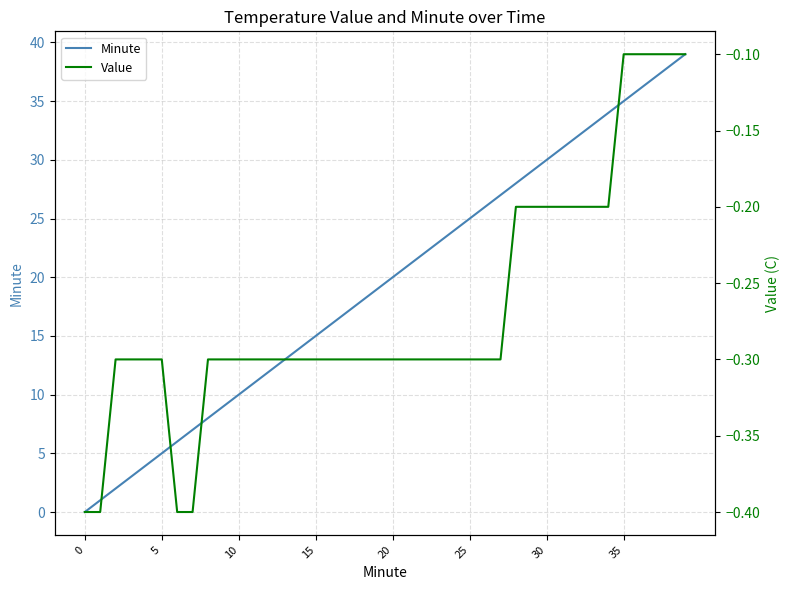

What is the value of the Minute point at the 8th from the left?

7.0